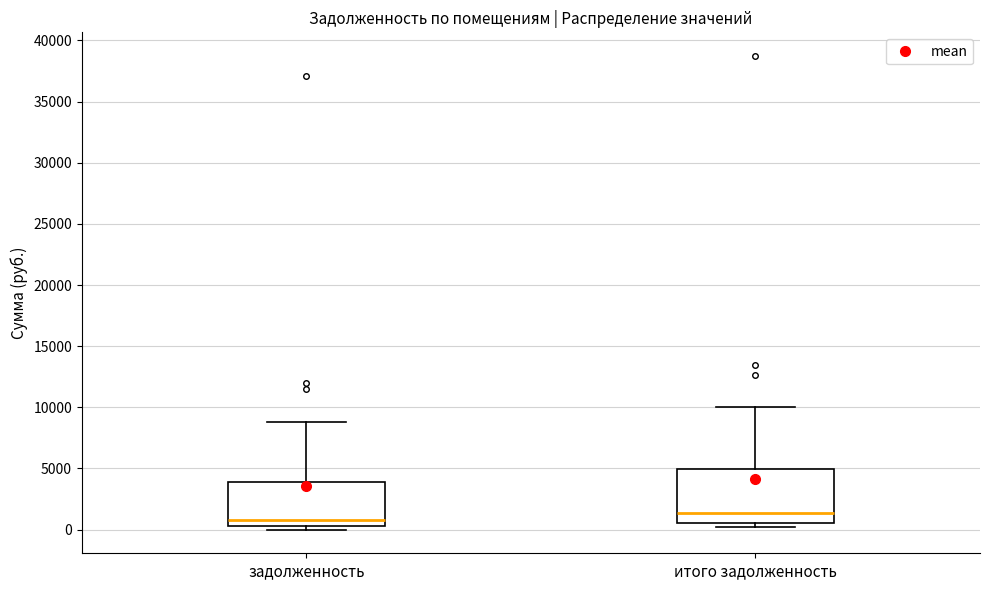

Reading left to right, read every box against the y-axis: the position of its median line, the range the box covers, and the ends of its whiskers. The values are not printed on the chart, so give them approximately, as read against the axis.

задолженность: median 500 (just above the box's lower edge), box 500 to 4000, whiskers 0 to 9000
итого задолженность: median 1500, box 500 to 5000, whiskers 0 to 10000